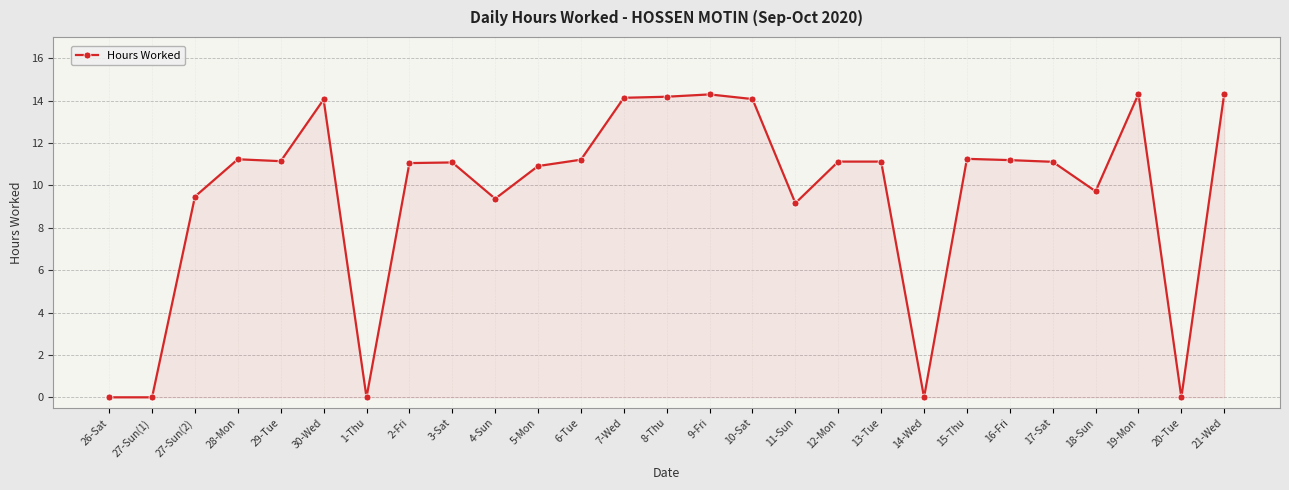

What is the greatest value displayed?

14.3